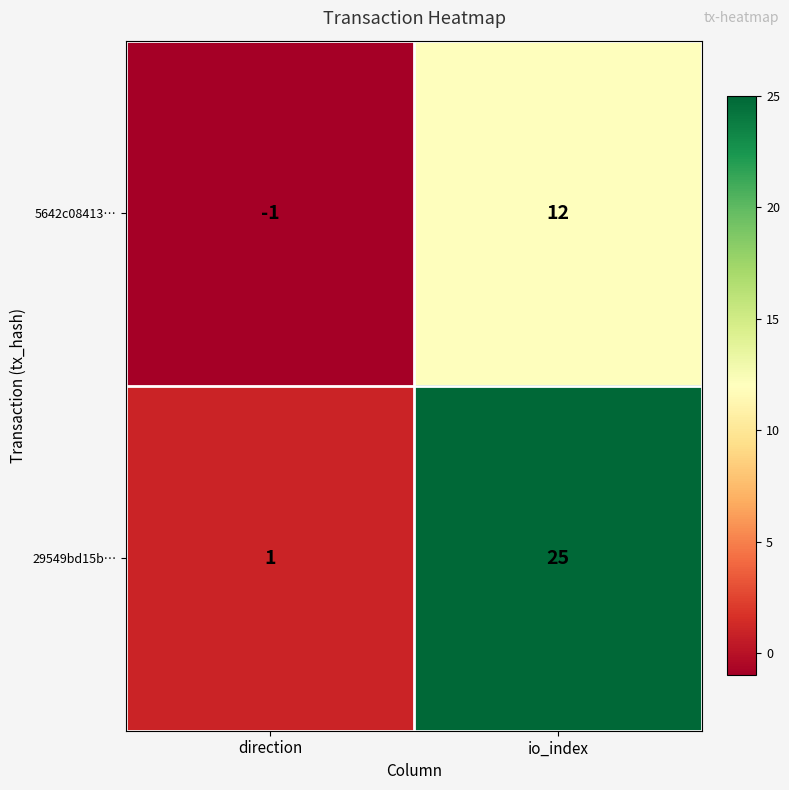

Rank the series at io_index from lowest to highest value.

5642c08413…, 29549bd15b…